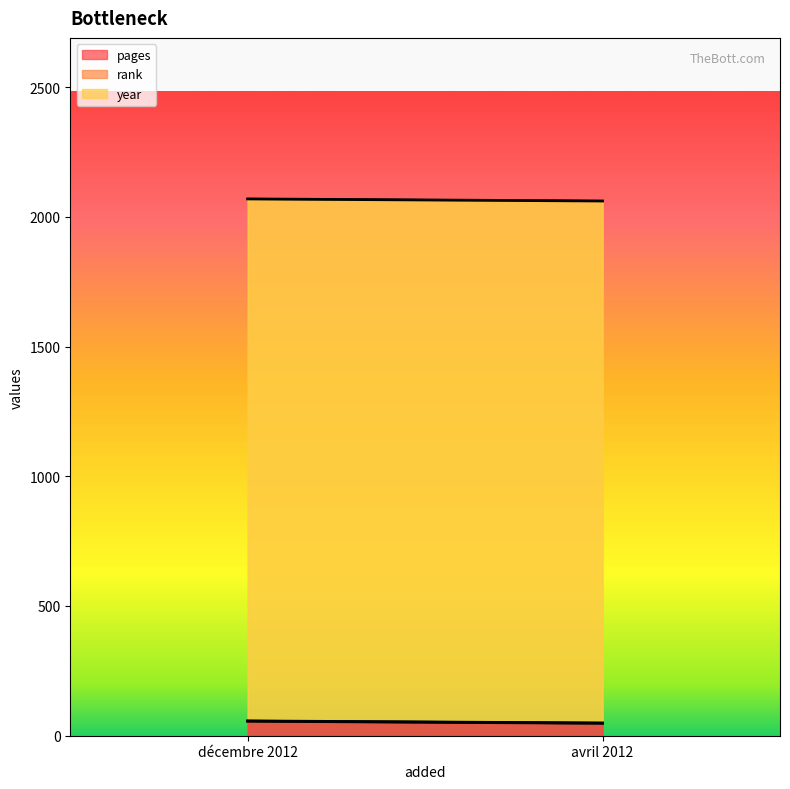

Reading left to right, what are all the values shown in this chart?

pages: 56	48
rank: 1	1
year: 2012	2012